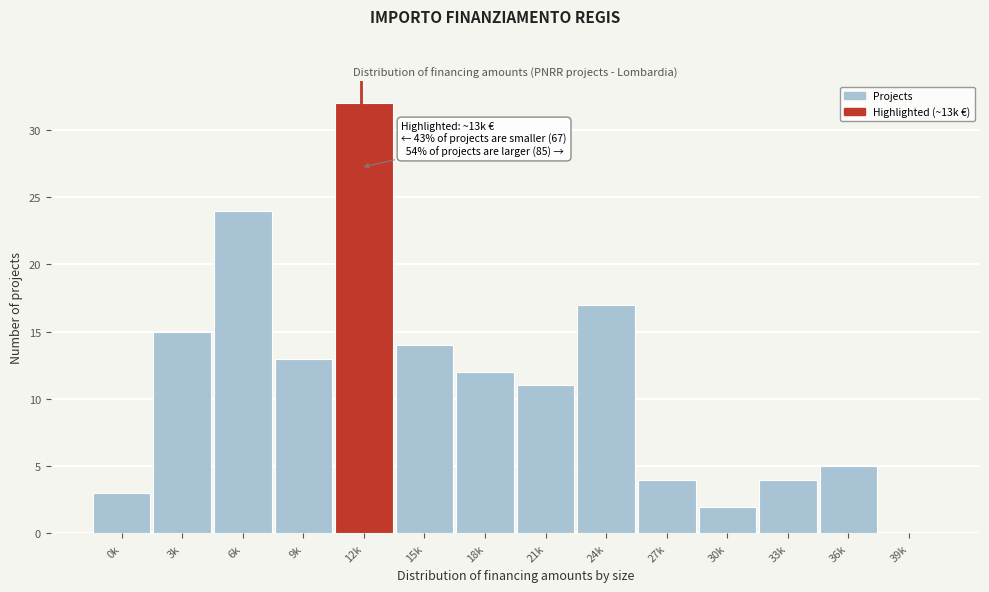

Reading left to right, transcribe all the data shown in this chart.

0k=3	3k=15	6k=24	9k=13	12k=32	15k=14	18k=12	21k=11	24k=17	27k=4	30k=2	33k=4	36k=5	39k=0